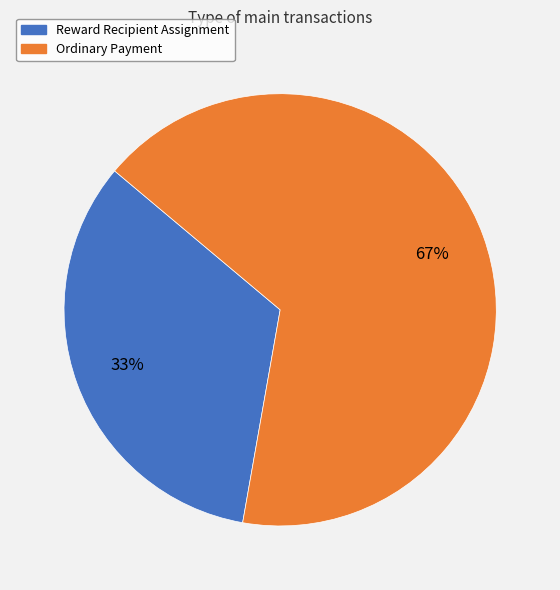

To the nearest percent, what percentage of the pie is Reward Recipient Assignment?

33%